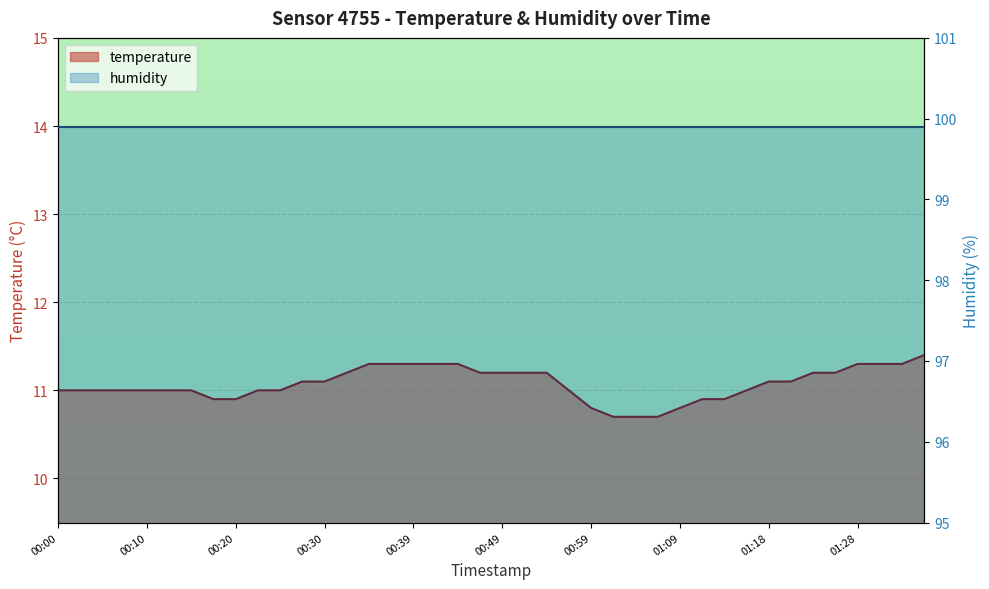

How many values exceed 11?

20